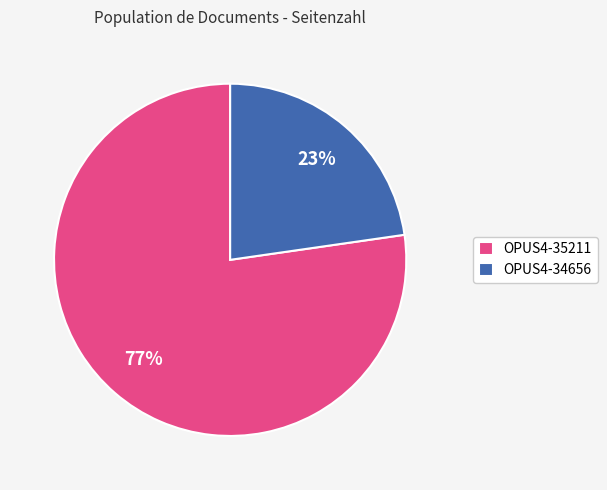

Count the number of slices in the pie.

2